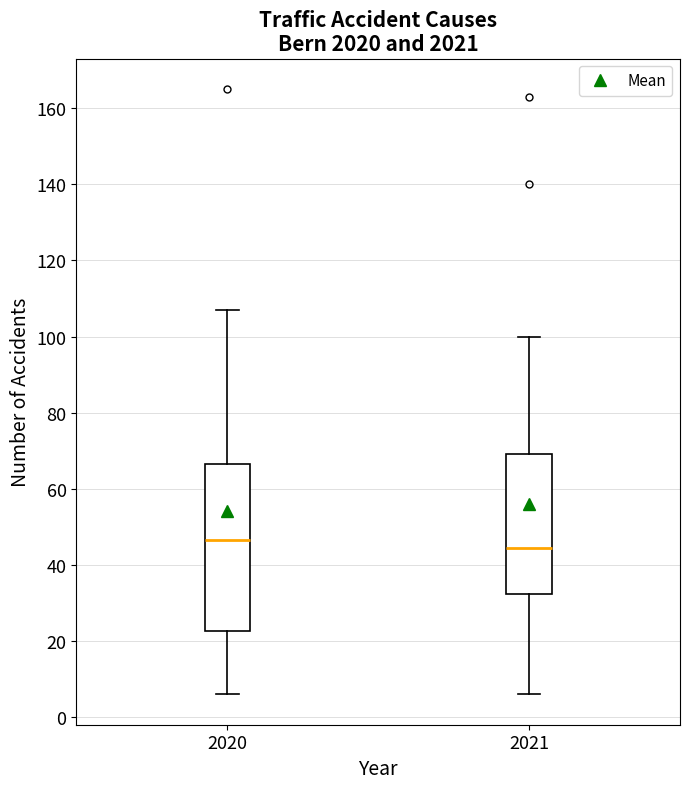

Reading left to right, read every box against the y-axis: the position of its median line, the range the box covers, and the ends of its whiskers. The values are not printed on the chart, so give them approximately, as read against the axis.

2020: median 46, box 22 to 66, whiskers 6 to 108
2021: median 44, box 32 to 70, whiskers 6 to 100